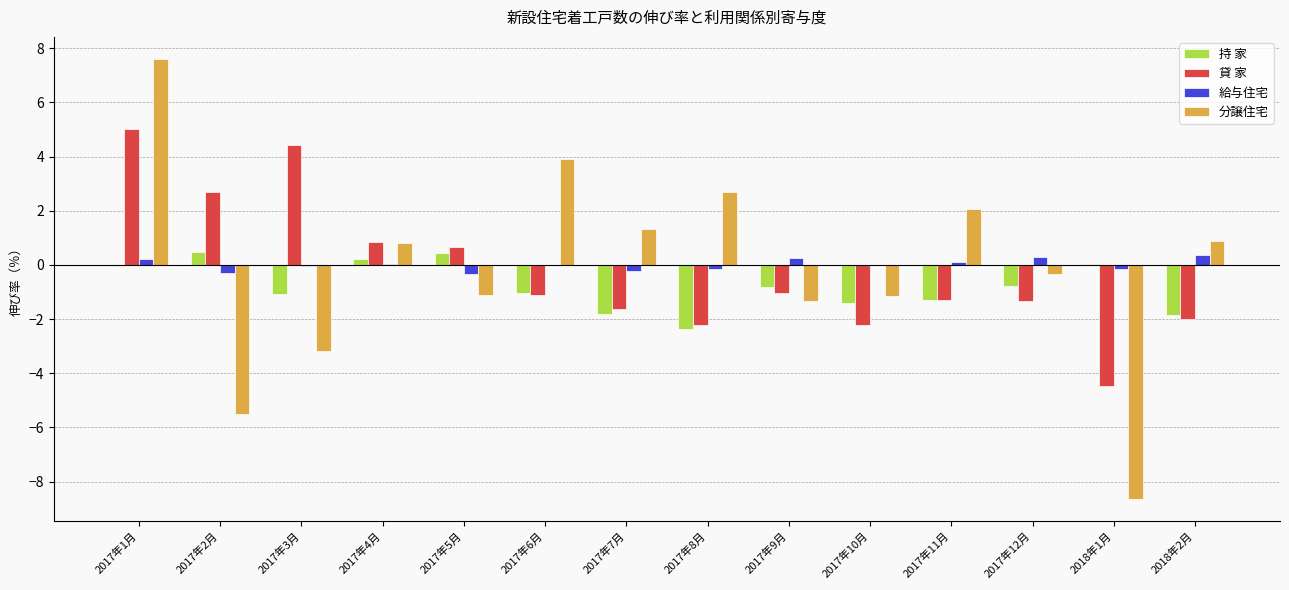

What is the maximum value for 分譲住宅?

7.6